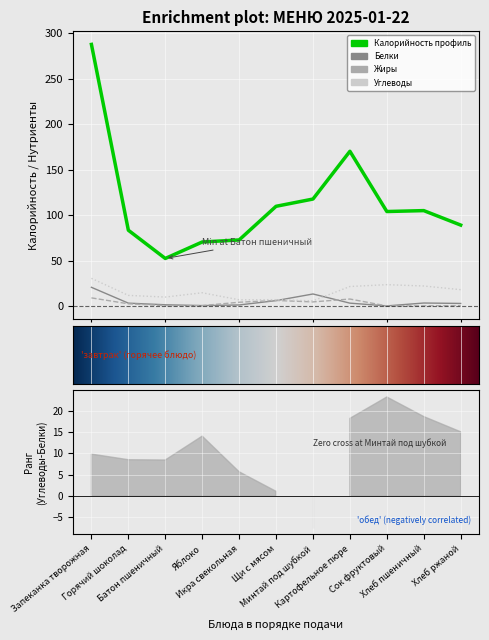

At which label is Углеводы closest to 18?

Хлеб ржаной